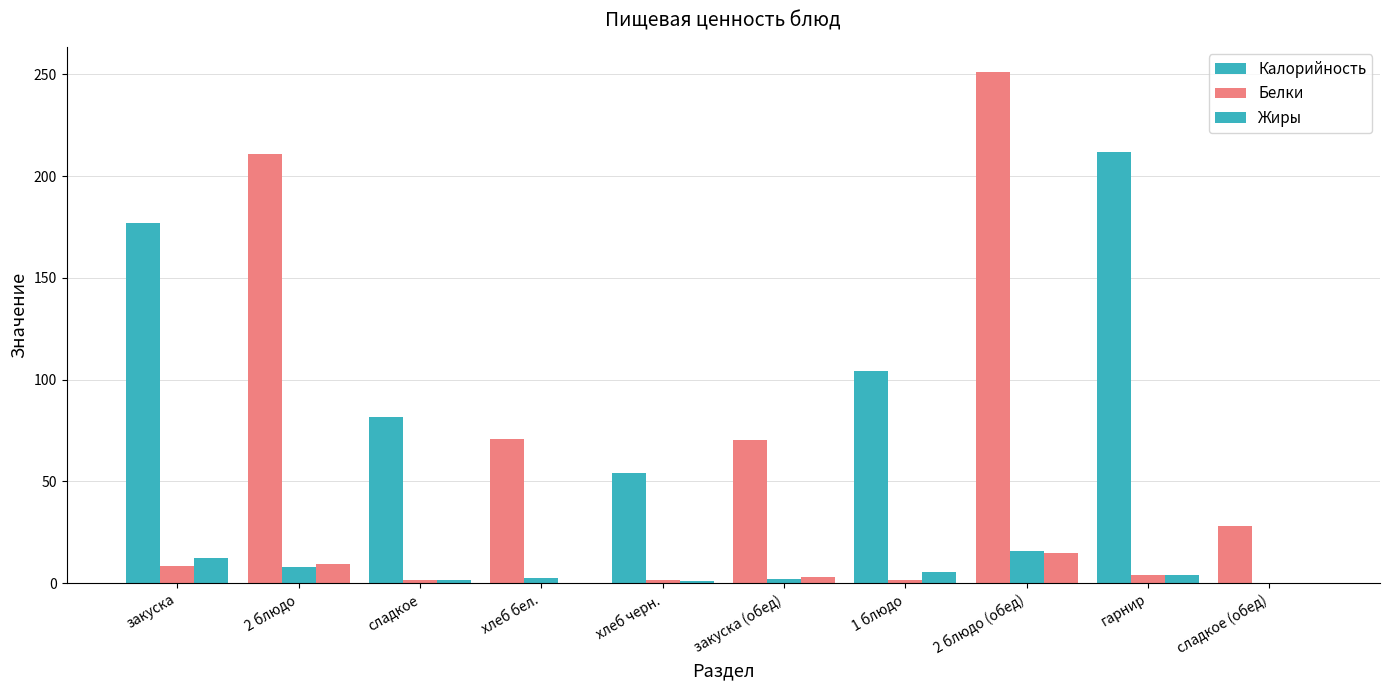

Reading left to right, transcribe all the data shown in this chart.

Калорийность: 176.9	211.0	81.8	71.0	54.0	70.4	104.0	251.0	212.0	28.0
Белки: 8.4	7.7	1.6	2.3	1.6	2.0	1.4	16.0	4.0	0.0
Жиры: 12.4	9.4	1.3	0.2	1.0	3.2	5.6	15.0	4.0	0.0